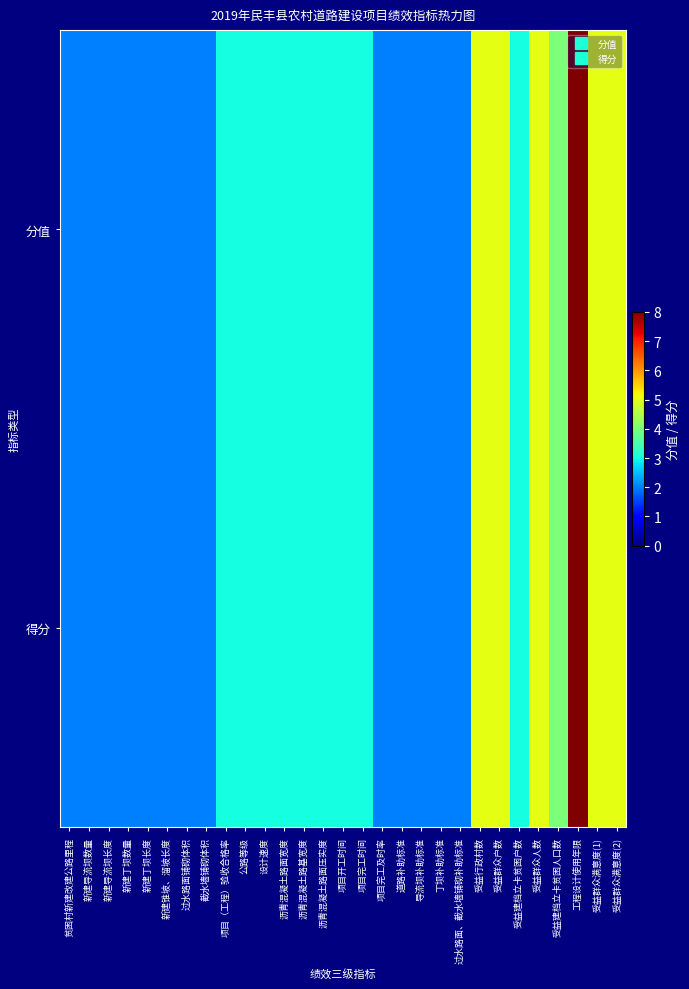

Which series has the largest range (max minus min)?

分值